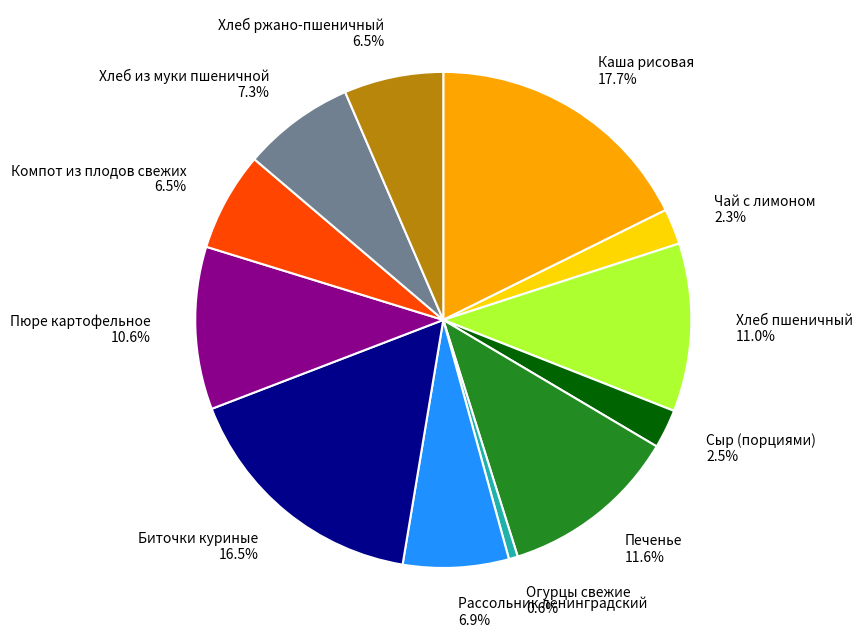

What percentage is the Чай с лимоном slice, to the nearest percent?

2%